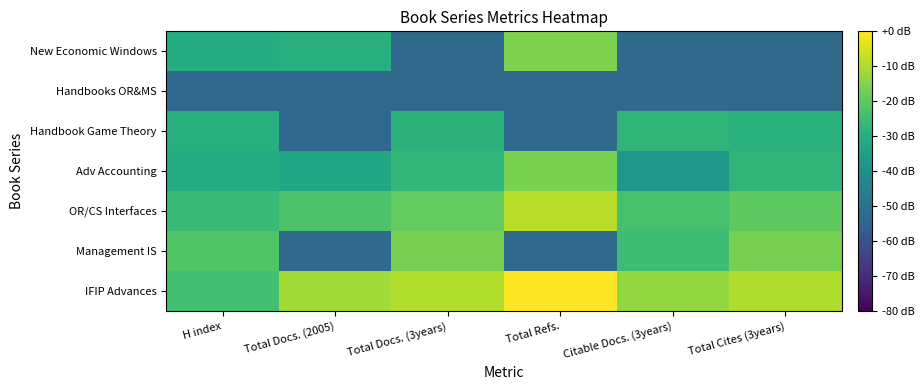

Which label corresponds to the smallest value in the chart?

Total Docs. (2005)